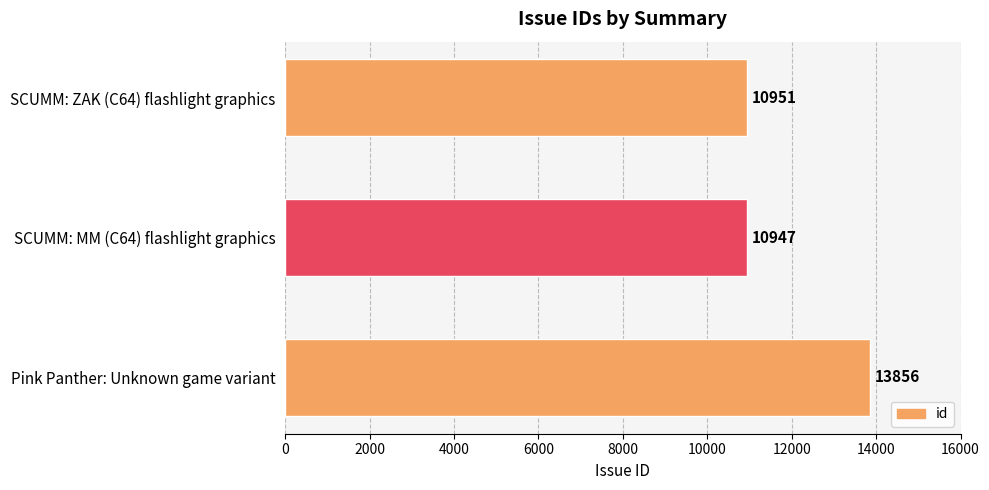

Reading top to bottom, transcribe all the data shown in this chart.

10951	10947	13856